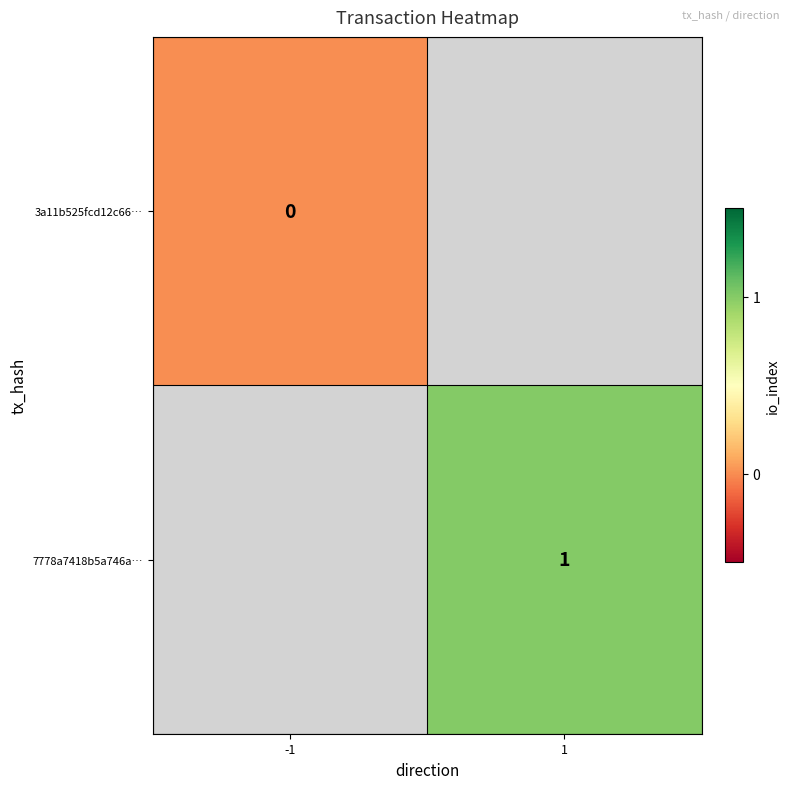

Is it true that 7778a7418b5a746a… equals 0 at 1?

False